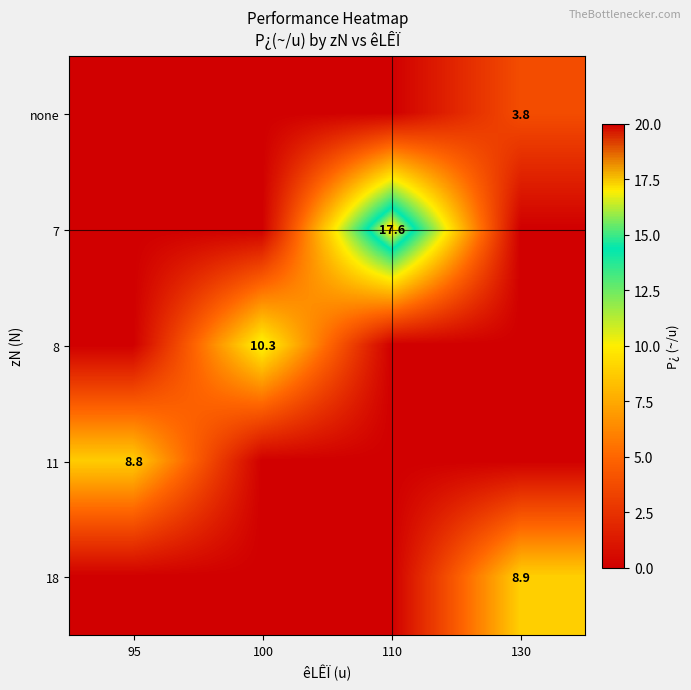

True or false: 8 has a value of 15.4 at 100.

False